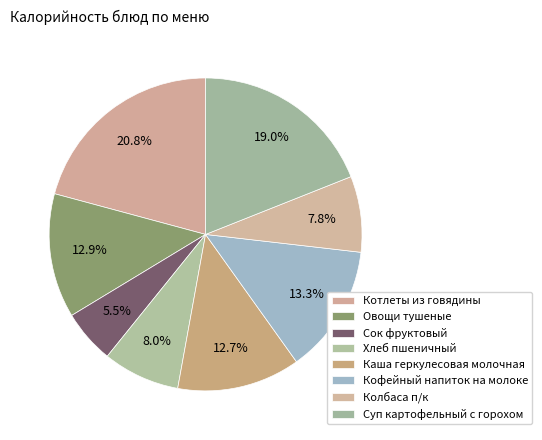

True or false: Хлеб пшеничный accounts for 8% of the total.

True